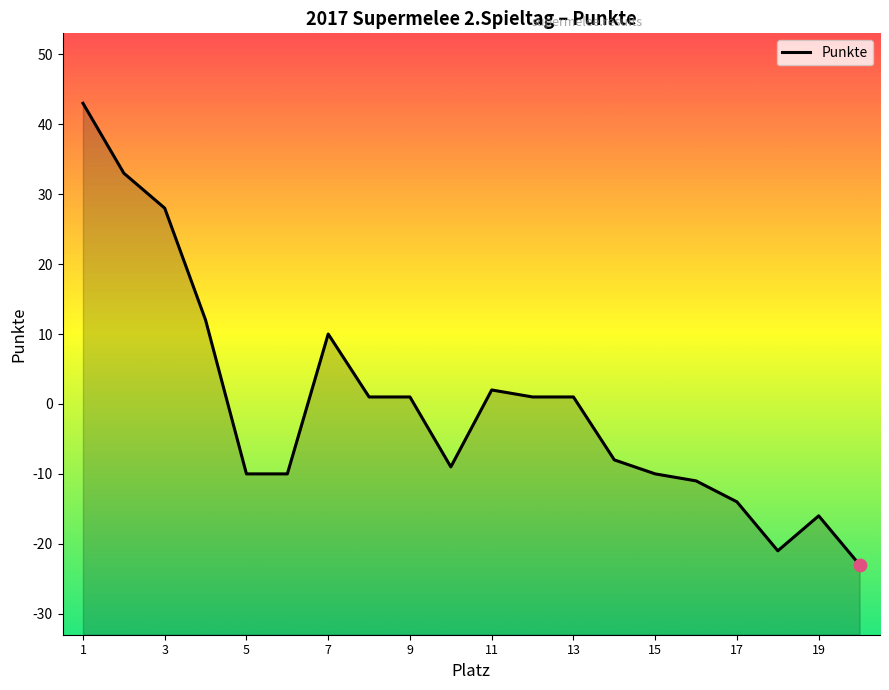

Which has a higher value, 13 or 7?

7